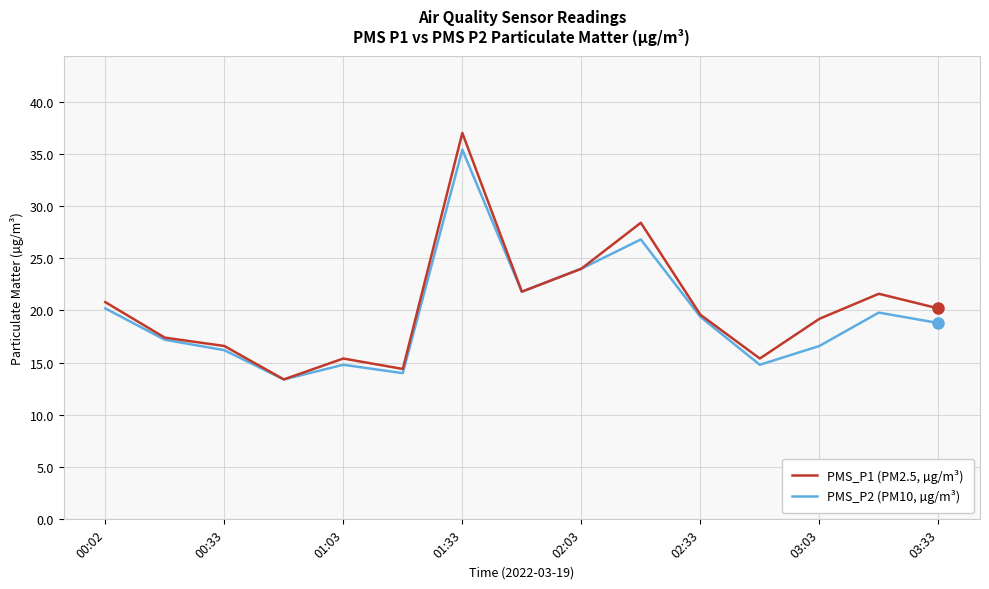

What is the minimum value shown in the chart?

13.4